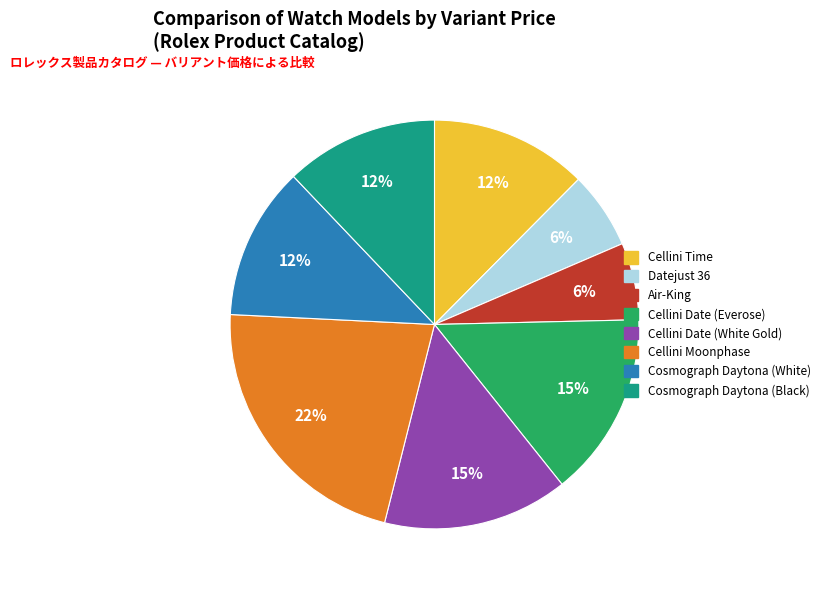

Does any single category account for the majority?

No